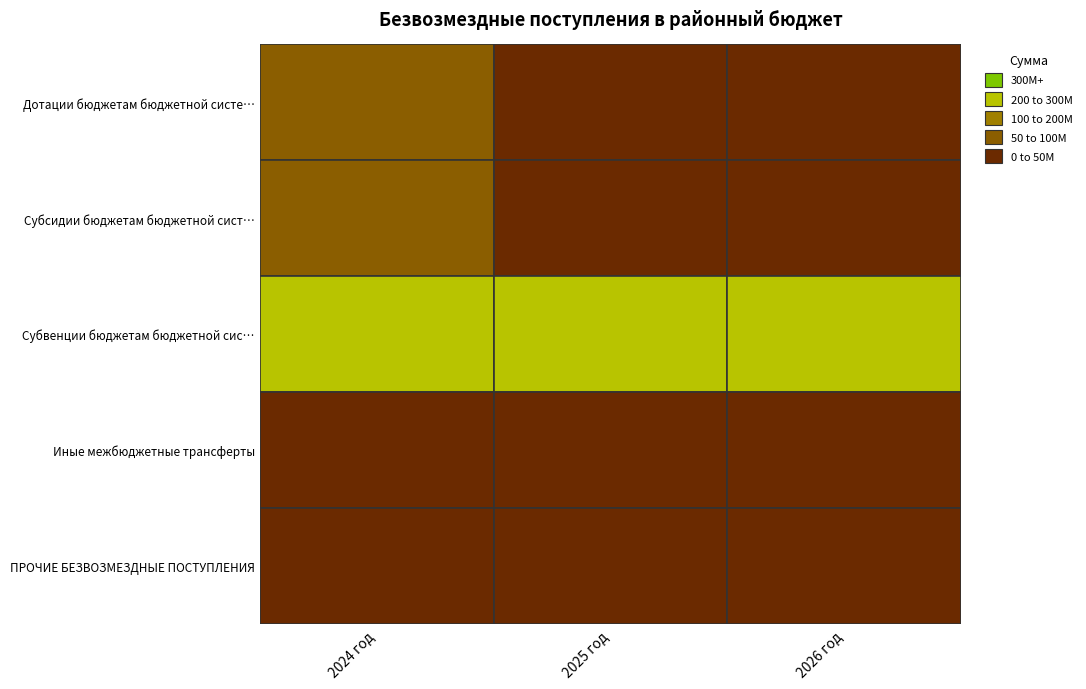

Is the value of Субсидии бюджетам бюджетной системы Рос at 2024 год greater than the value of ПРОЧИЕ БЕЗВОЗМЕЗДНЫЕ ПОСТУПЛЕНИЯ at 2026 год?

Yes